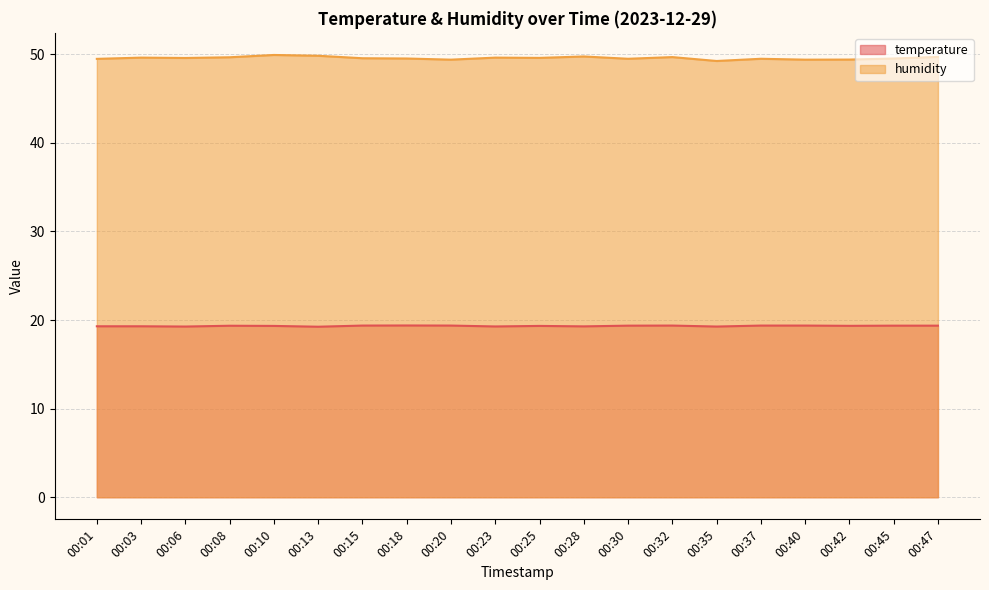

At which category is the sum across all series the highest?

00:10